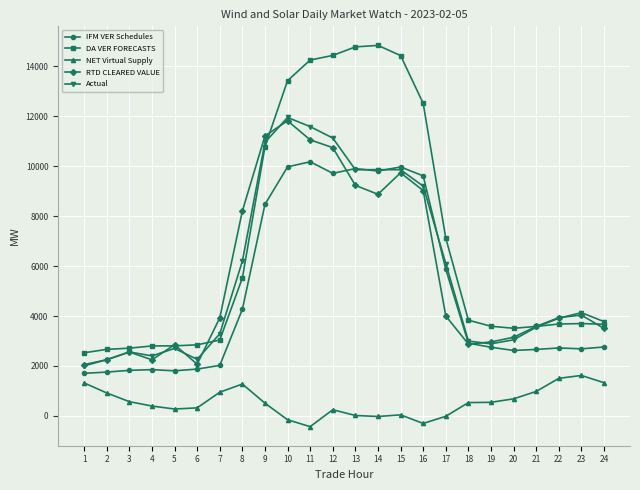

Where does the DA VER FORECASTS series first go above 3696?

8